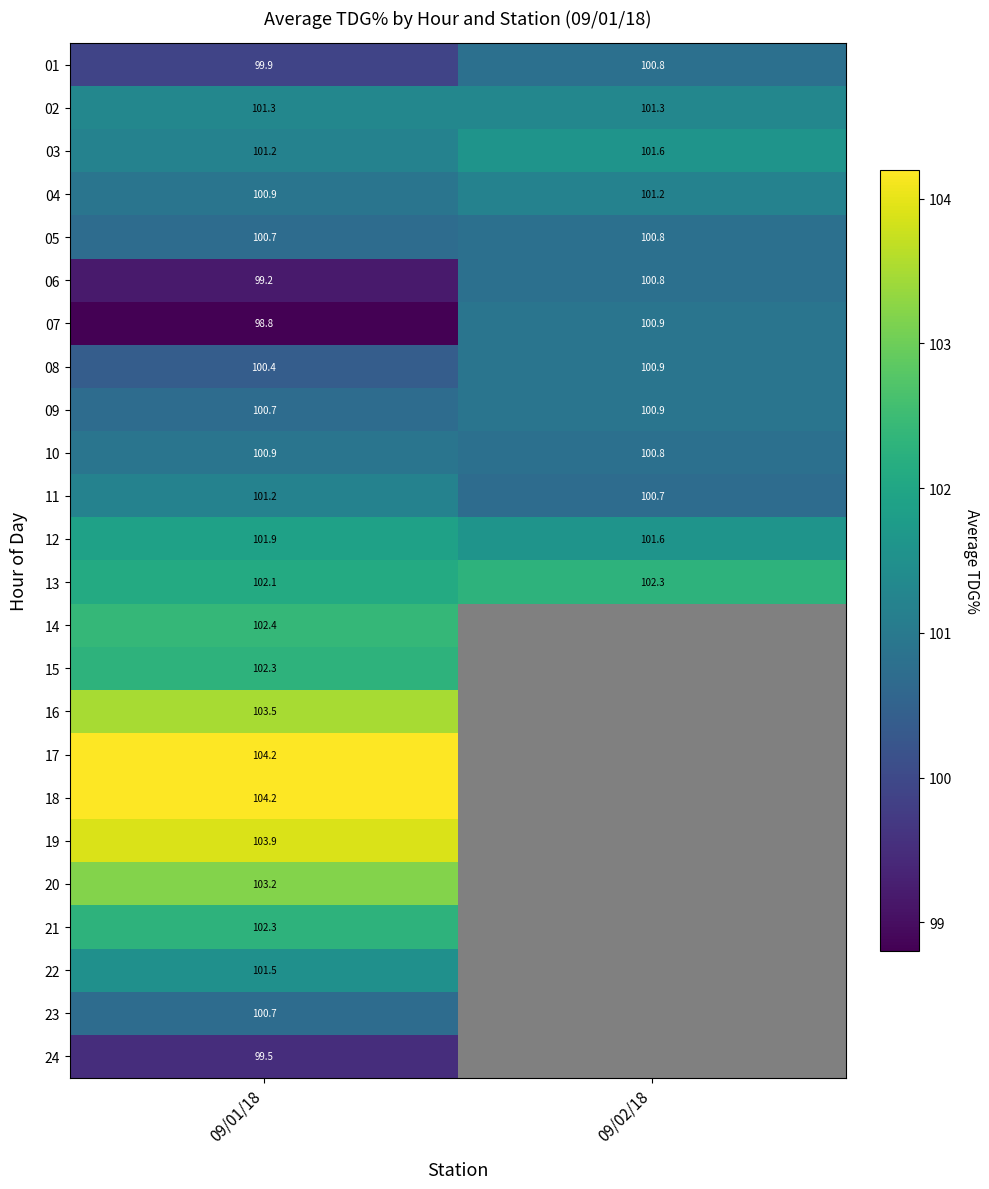

How many series are shown in this chart?

24